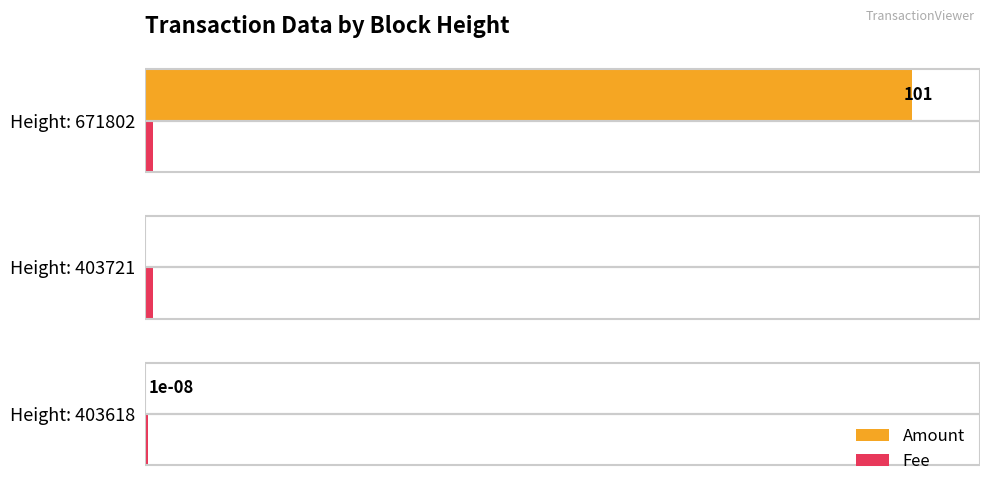

Which series changed the most between Height: 403618 and Height: 671802?

Amount